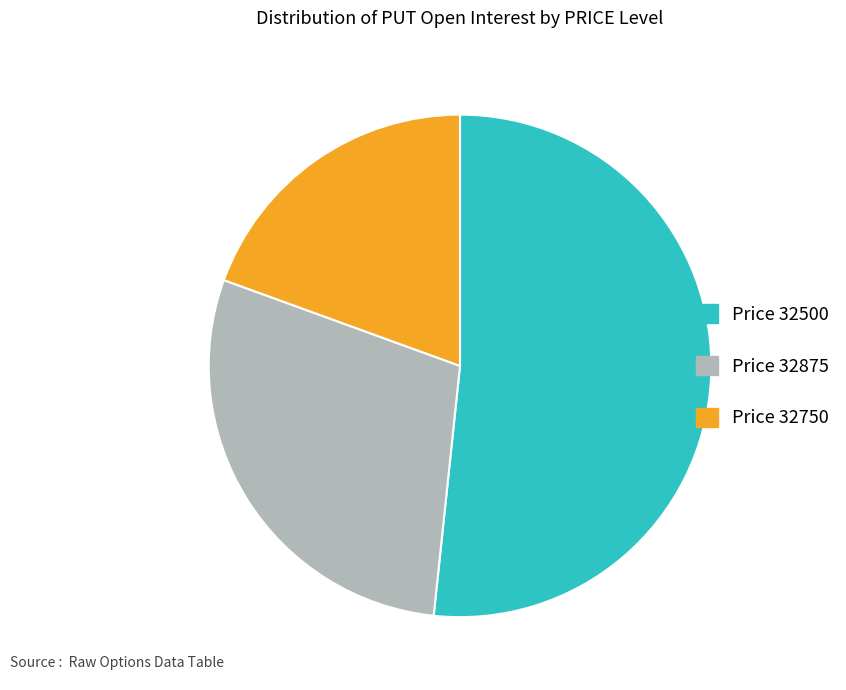

Is Price 32875 the majority of the pie?

No